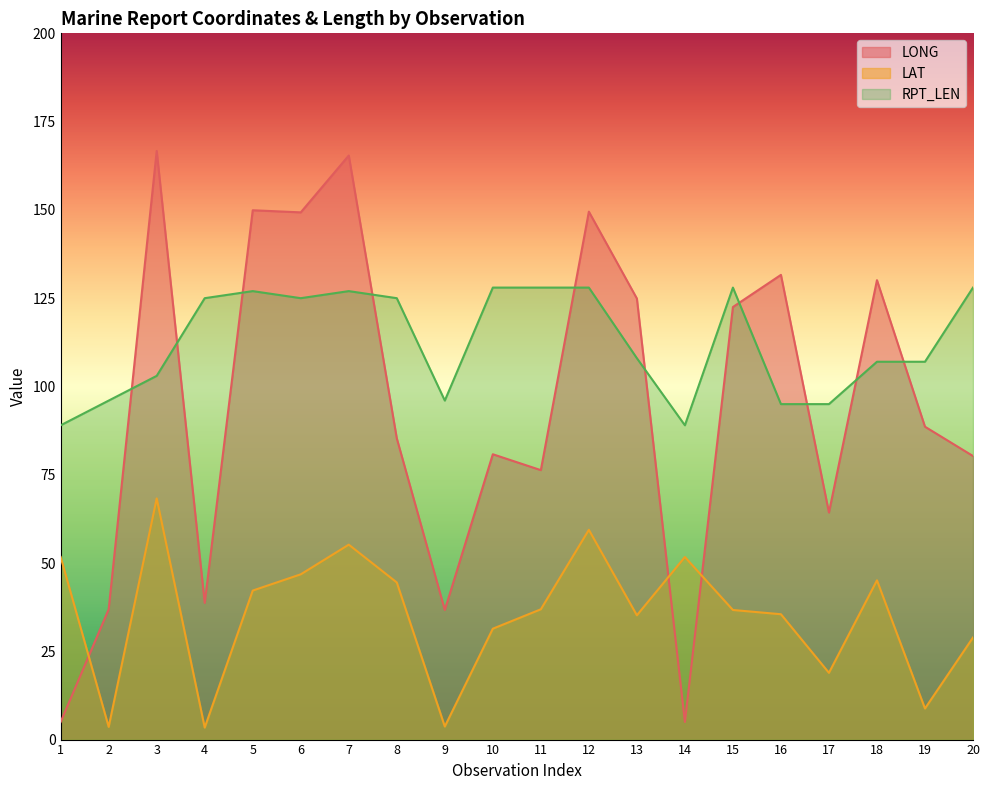

What is the difference between the maximum and minimum values in the RPT_LEN series?

39.0